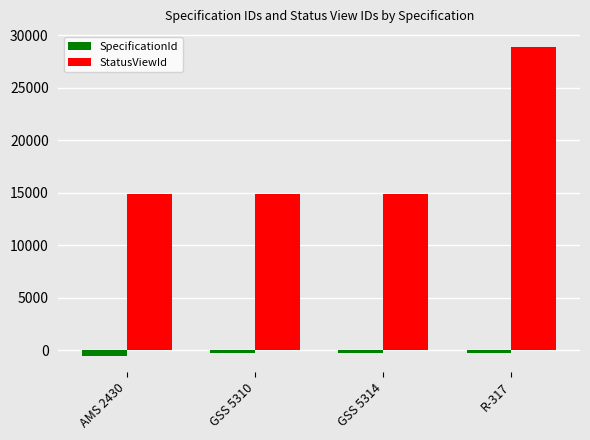

At which category is the sum across all series the highest?

R-317